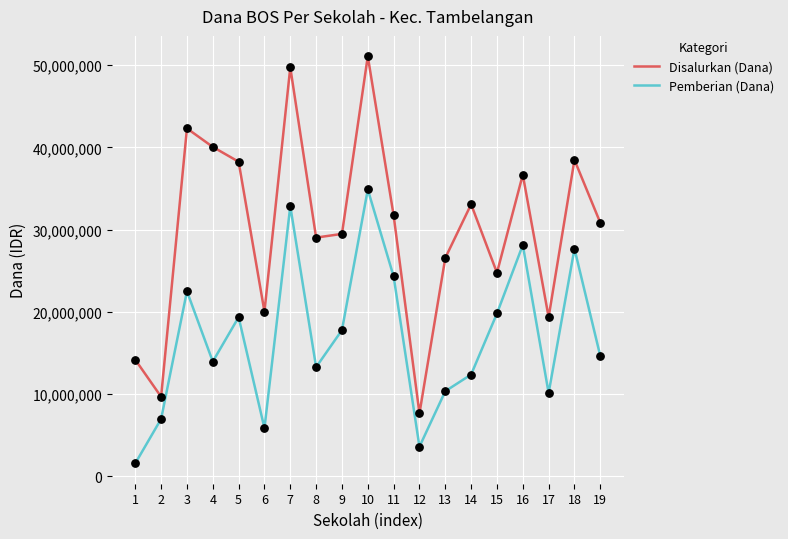

What are all the series names shown in the legend?

Disalurkan (Dana), Pemberian (Dana)